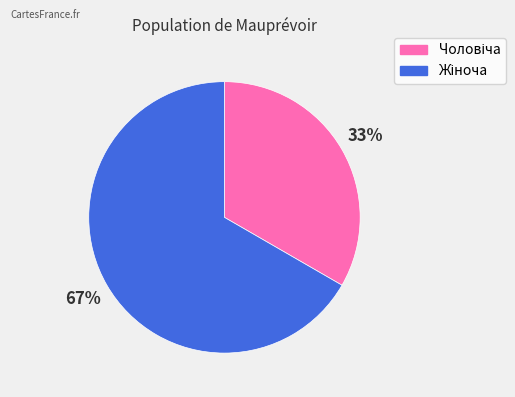

Is there any slice that represents more than half of the pie?

Yes